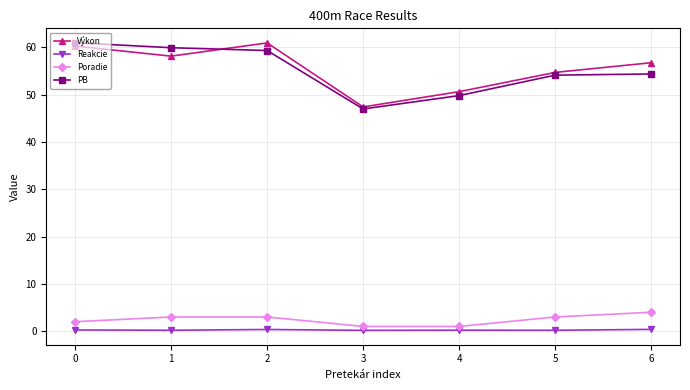

Is this an area chart (filled region under the line)?

No